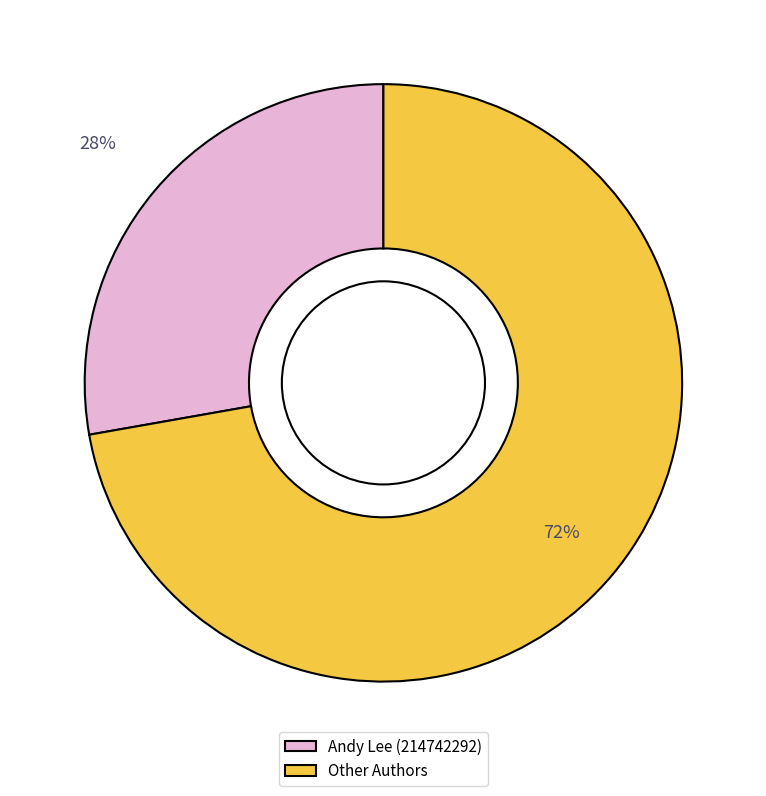

Does any single category account for the majority?

Yes